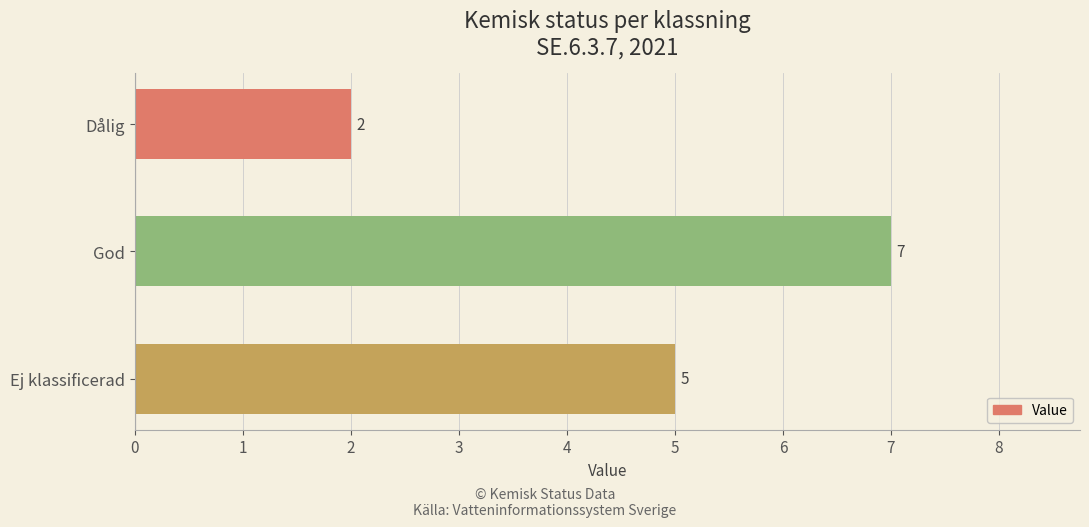

Rank the categories by value from lowest to highest.

Dålig, Ej klassificerad, God